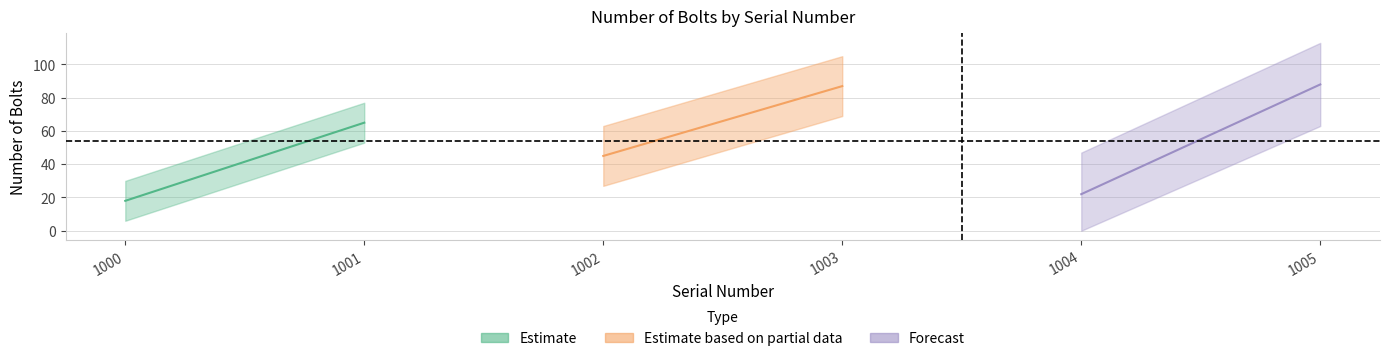

List the labels in order of value, smallest first.

1000, 1004, 1002, 1001, 1003, 1005